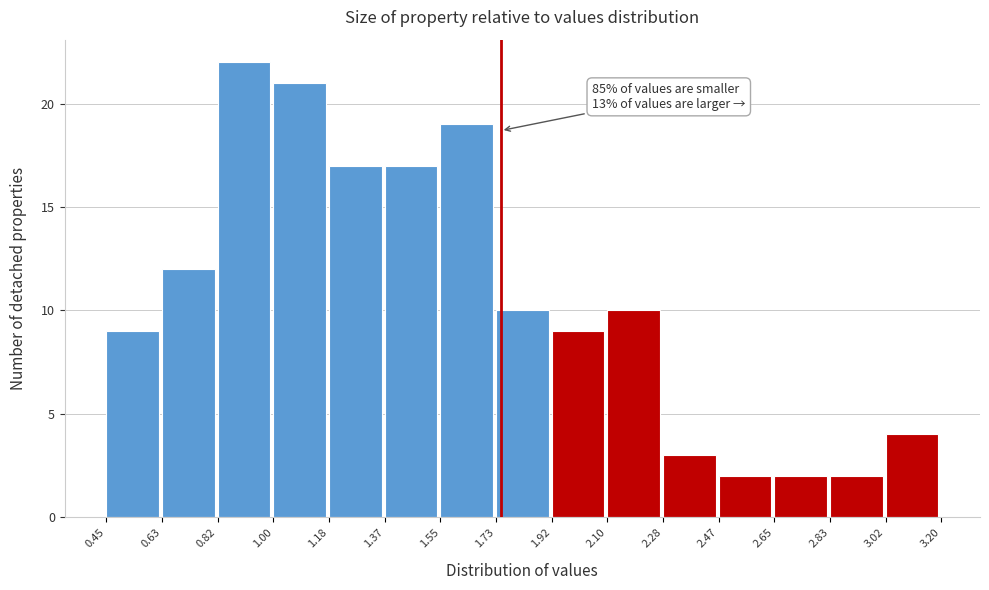

Over which range of the x-axis is the bar tallest?

0.82 to 1.00